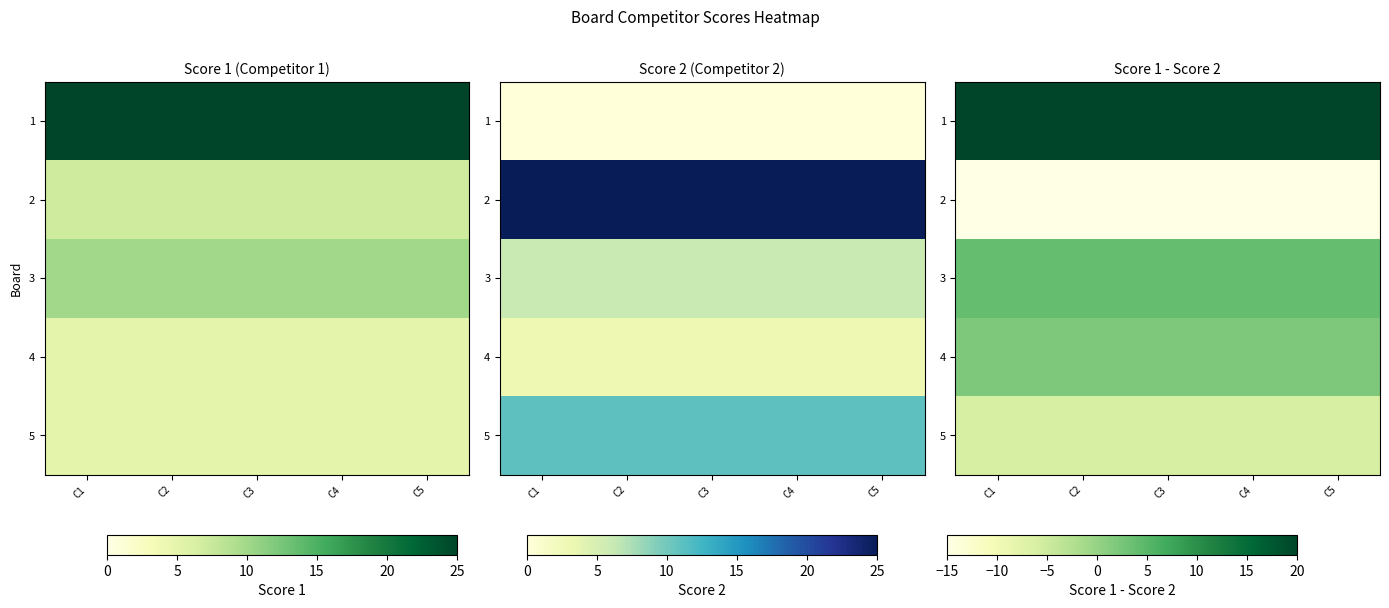

The 1 series shows 34 at C3. True or false?

False